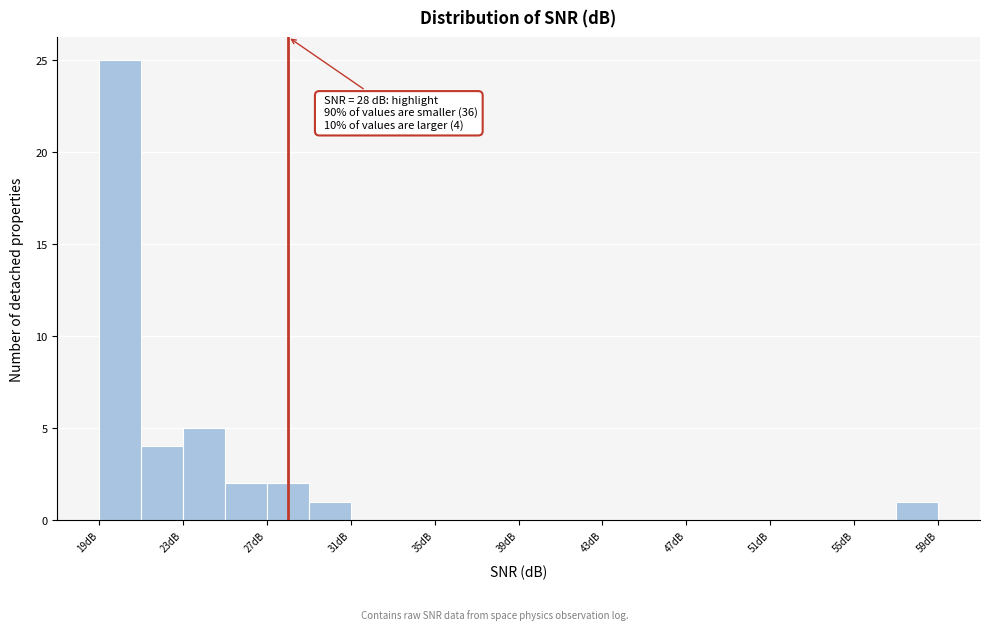

Over which range of the x-axis is the bar tallest?

19 to 21